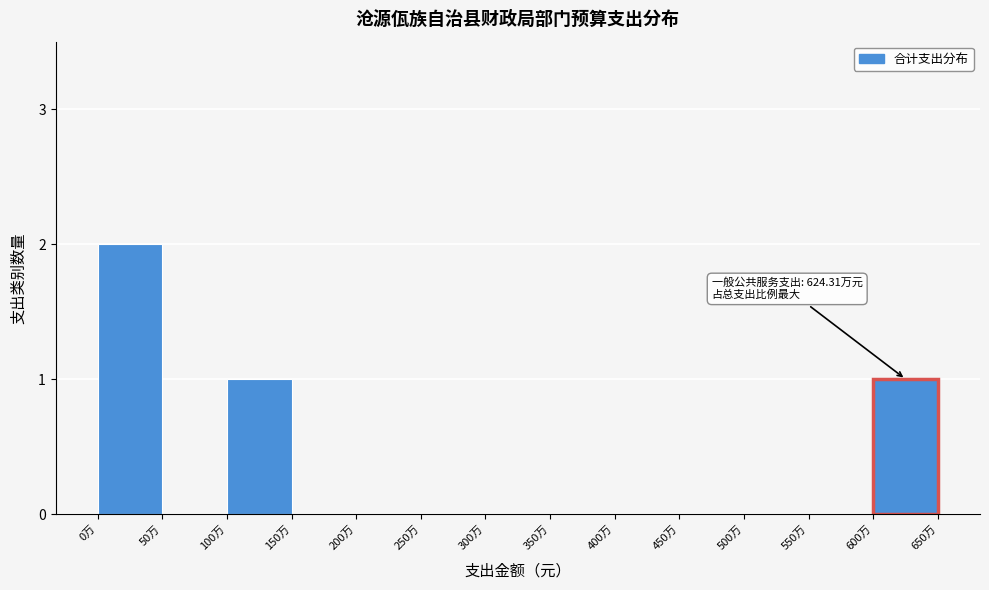

Reading left to right, extract all data points from this chart.

0万=2	50万=0	100万=1	150万=0	200万=0	250万=0	300万=0	350万=0	400万=0	450万=0	500万=0	550万=0	600万=1